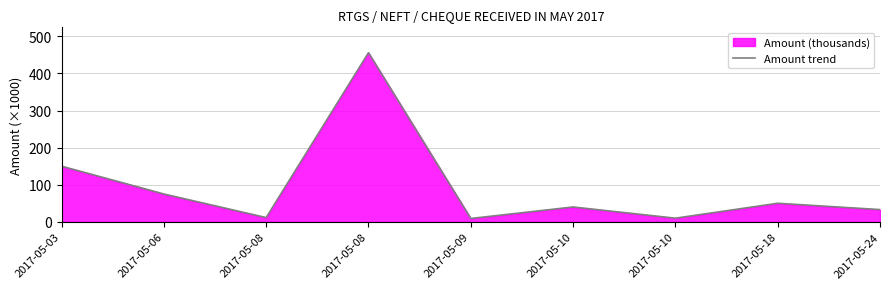

What value does the data have at 2017-05-06?

75.0